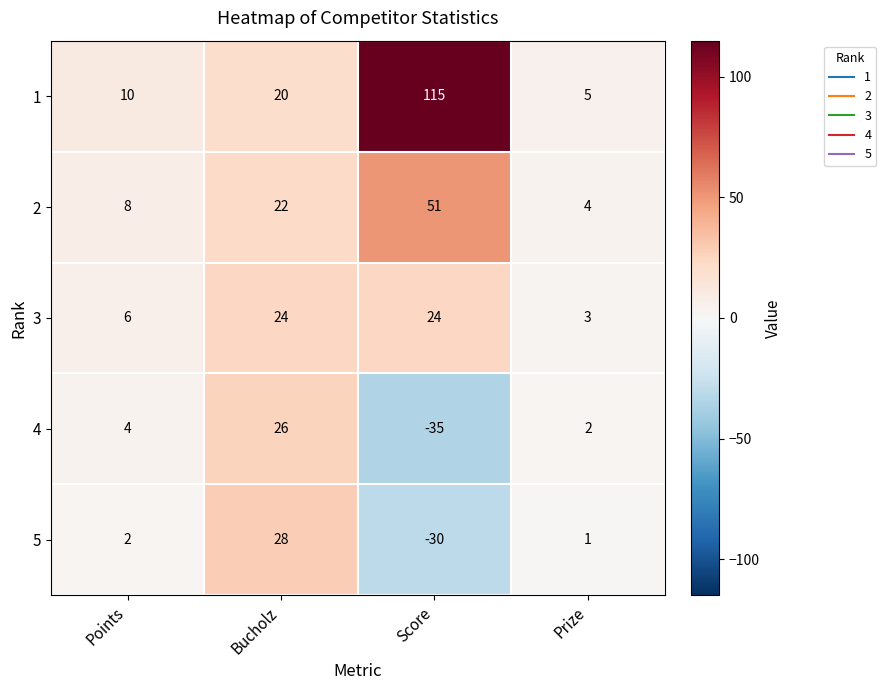

True or false: 4 has a value of 26 at Bucholz.

True